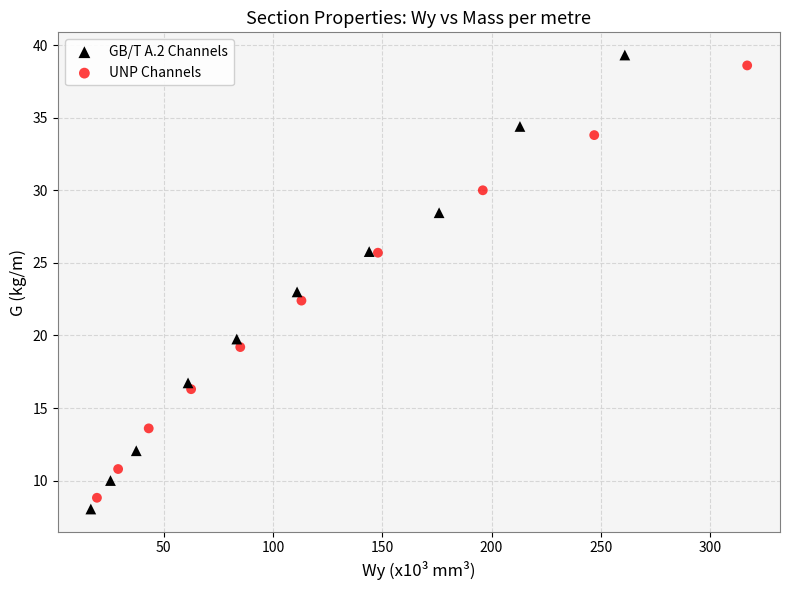

What are all the series names shown in the legend?

GB/T A.2 Channels, UNP Channels